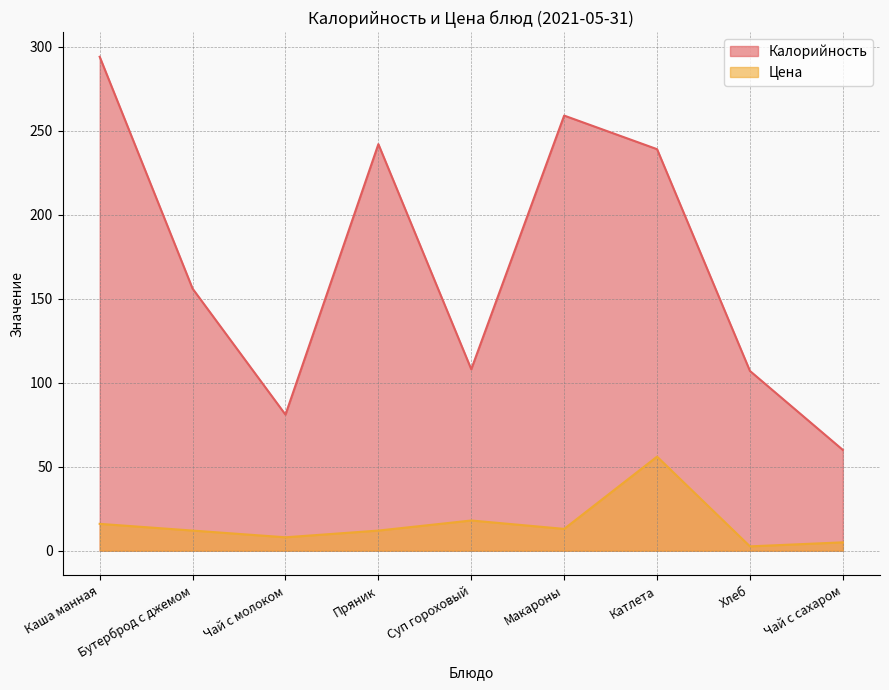

The value of Цена at Хлеб is 3.7. True or false?

False